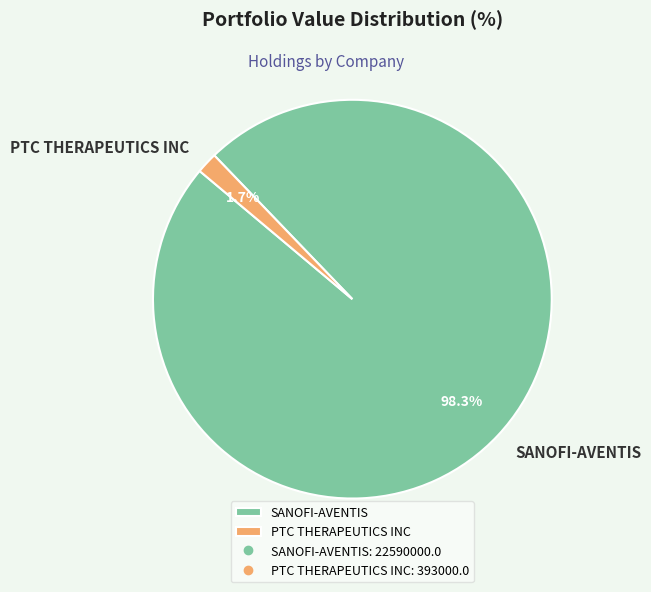

What percentage is NOT represented by PTC THERAPEUTICS INC?

98.3%